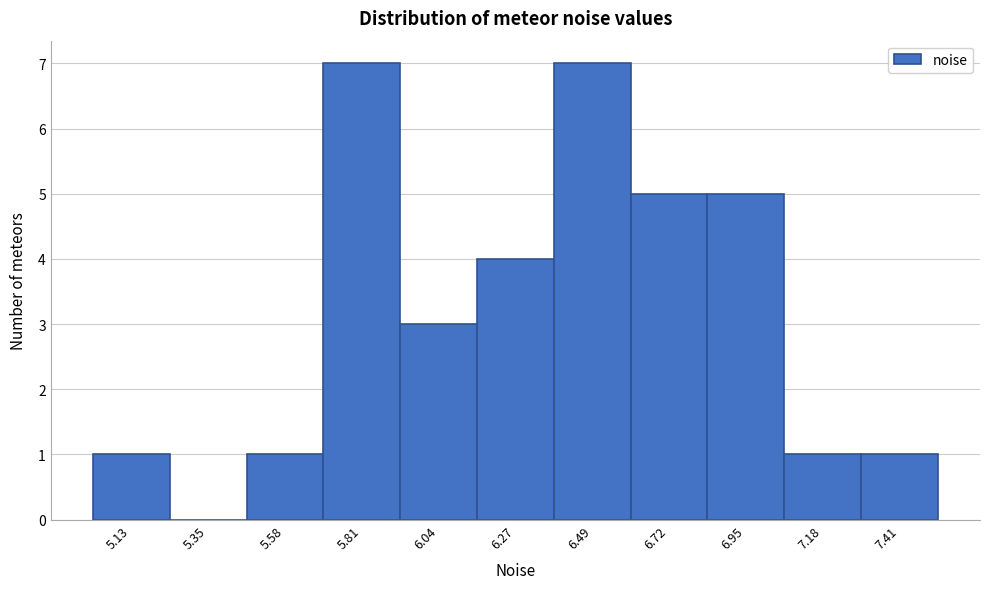

Reading right to left, transcribe all the data shown in this chart.

7.41=1	7.18=1	6.95=5	6.72=5	6.49=7	6.27=4	6.04=3	5.81=7	5.58=1	5.35=0	5.13=1